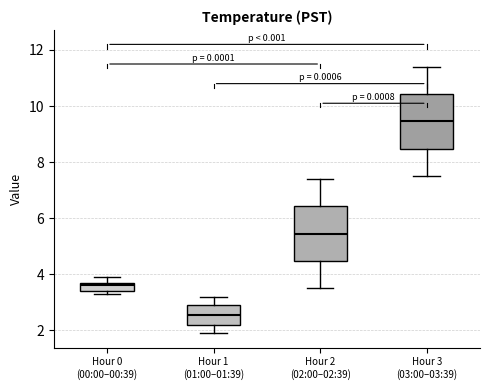

Reading left to right, read every box against the y-axis: the position of its median line, the range the box covers, and the ends of its whiskers. The values are not printed on the chart, so give them approximately, as read against the axis.

Hour 0 (00:00–00:39): median 3.6, box 3.4 to 3.8, whiskers 3.4 (just below the box's lower edge) to 4.0
Hour 1 (01:00–01:39): median 2.6, box 2.2 to 3.0, whiskers 2.0 to 3.2
Hour 2 (02:00–02:39): median 5.4, box 4.4 to 6.4, whiskers 3.6 to 7.4
Hour 3 (03:00–03:39): median 9.4, box 8.4 to 10.4, whiskers 7.6 to 11.4